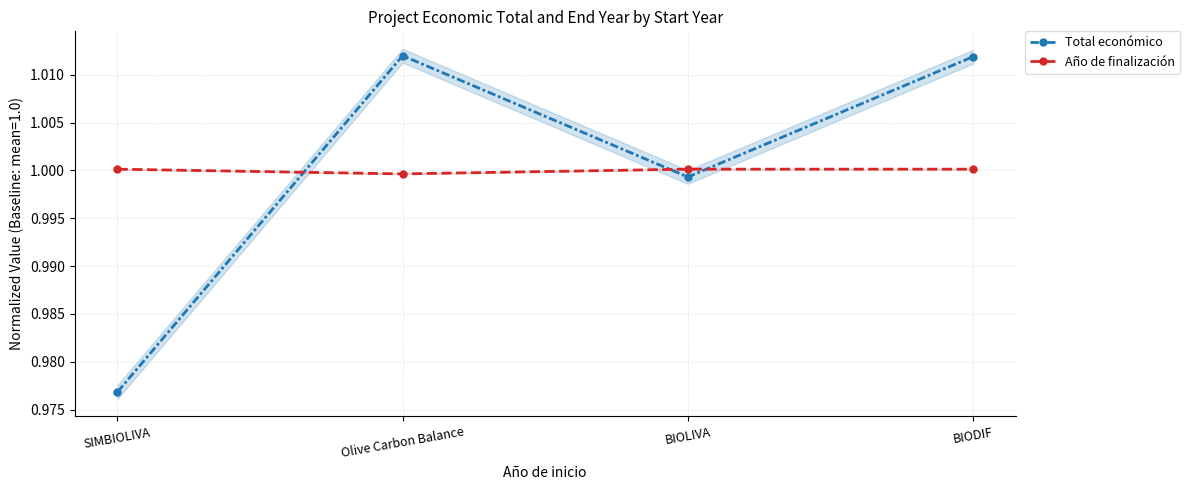

How many values in the Año de finalización series are below 1?

1